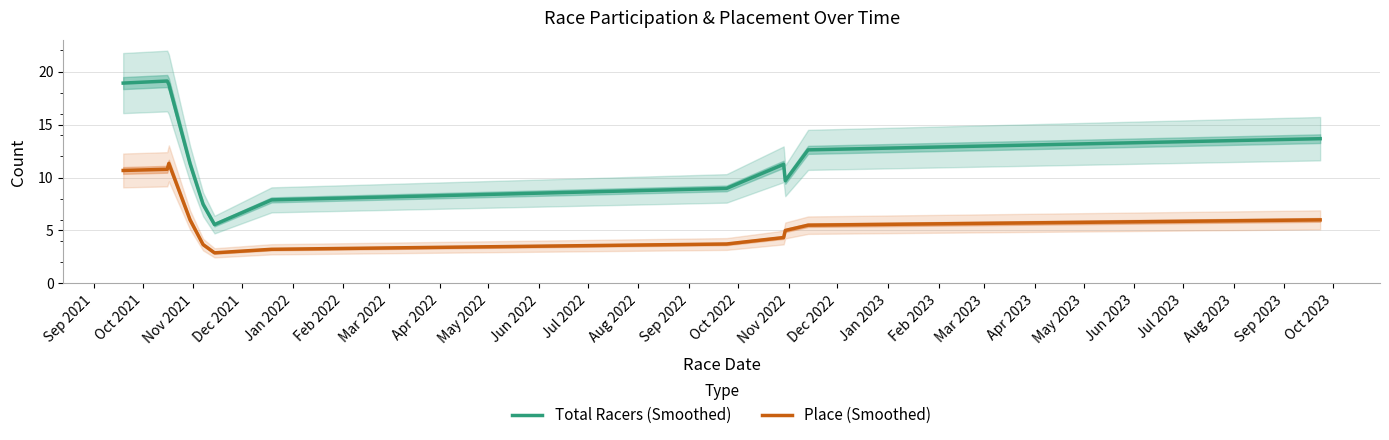

What is the highest value of the Place (Smoothed) series?

11.3